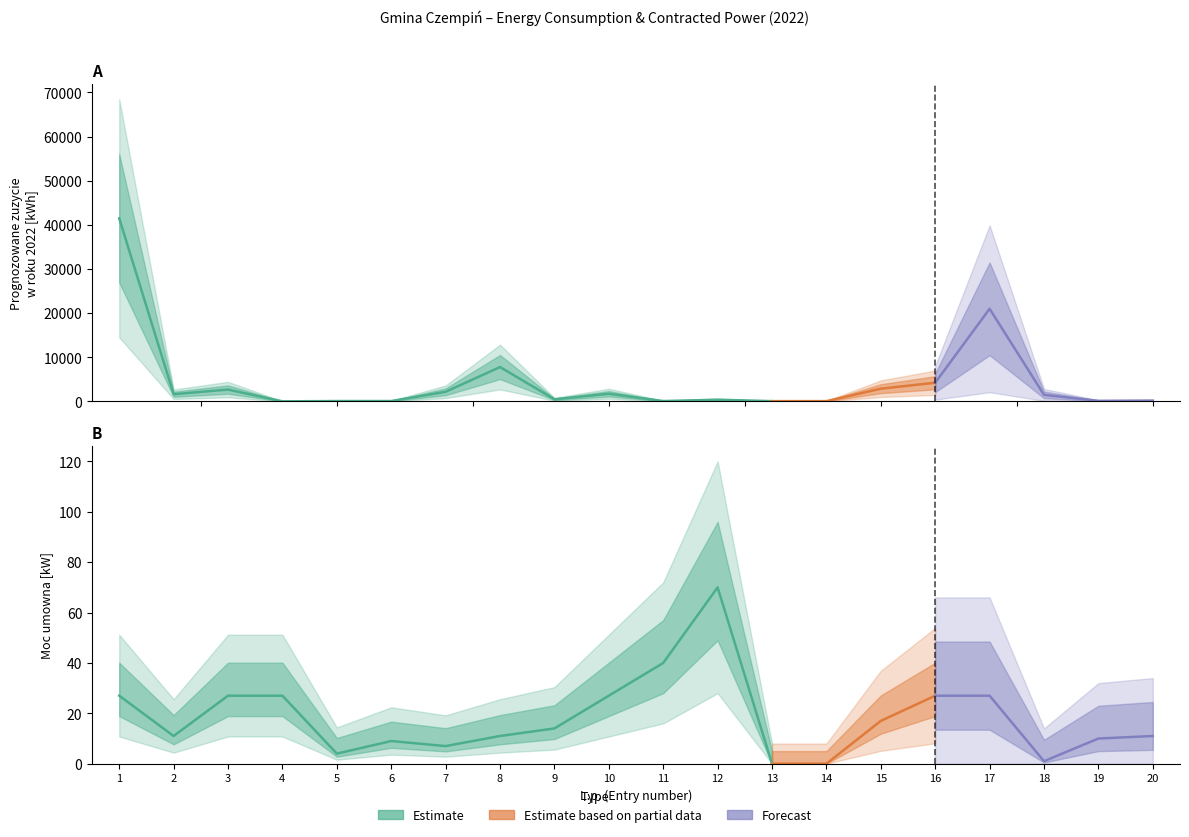

At which label does Moc umowna [kW] first exceed 14?

1